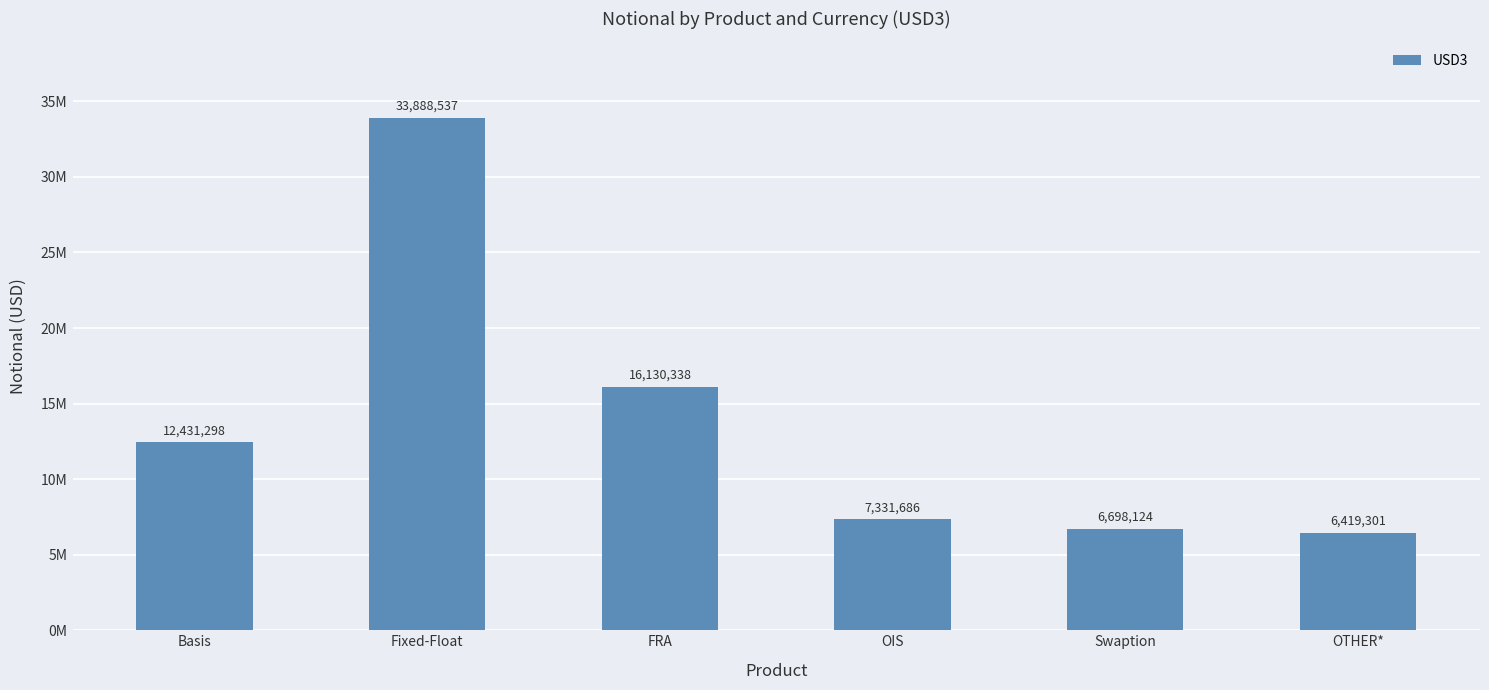

What is the value of the 6th bar from the left?

6419301